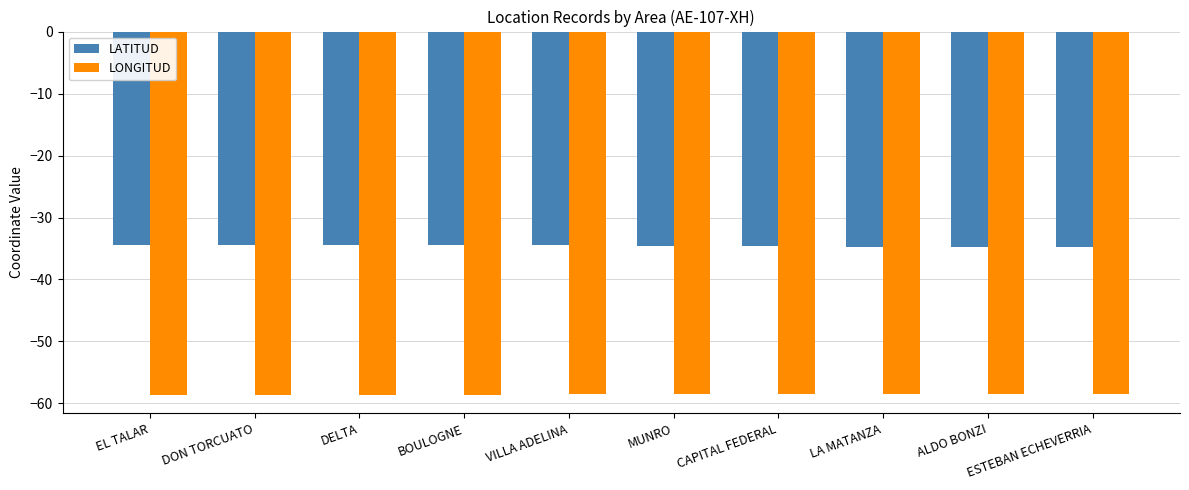

True or false: LATITUD has a value of -53.4 at CAPITAL FEDERAL.

False